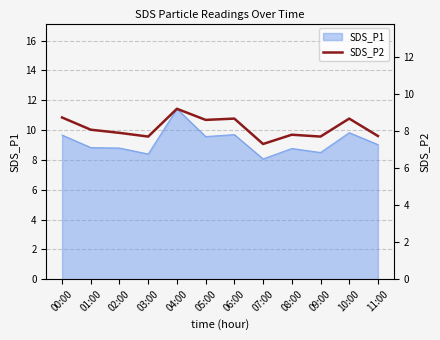

True or false: SDS_P1 has a value of 9.7 at 06:00.

True